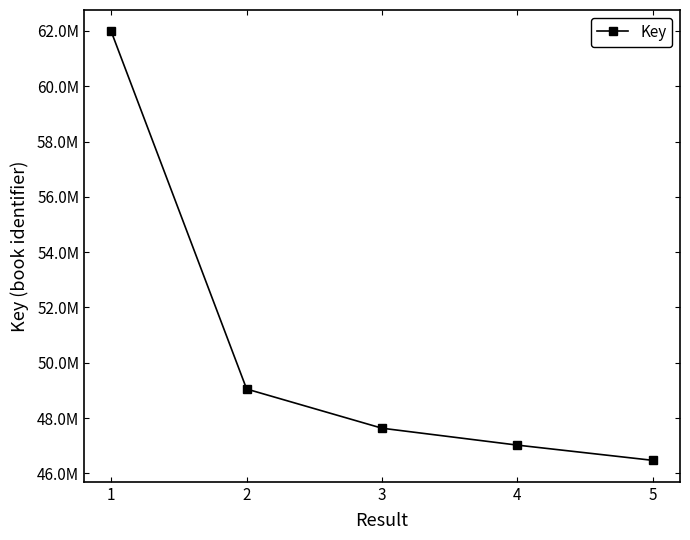

The chart shows a value of 46471015 at 5. True or false?

True